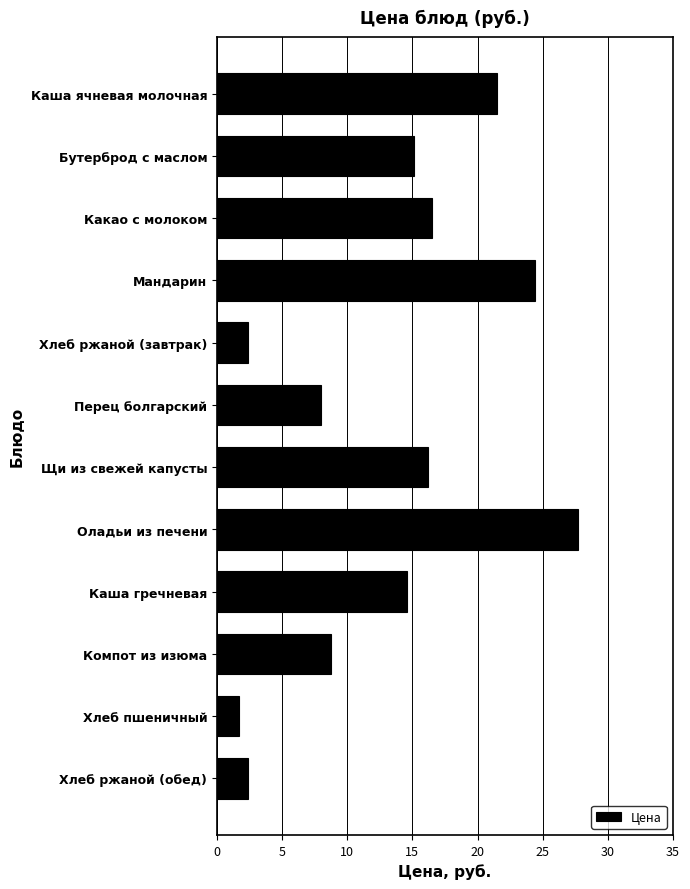

Reading top to bottom, list all the values displayed in this chart.

21.5	15.1	16.5	24.4	2.4	8.0	16.2	27.7	14.6	8.7	1.7	2.4